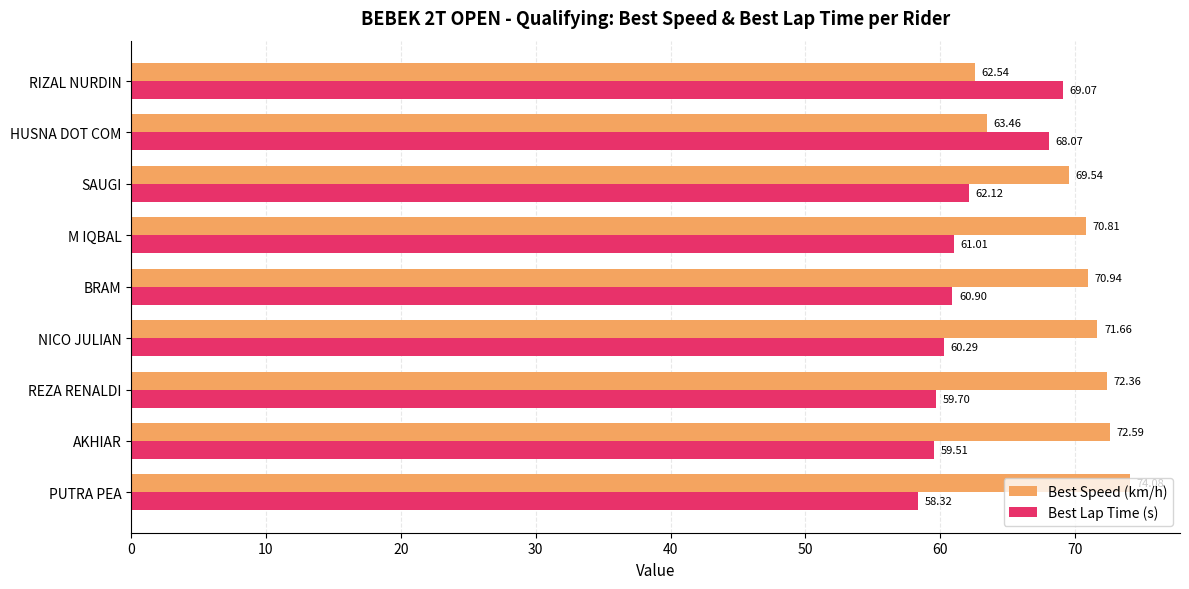

Which series has the largest total across all categories?

Best Speed (km/h)